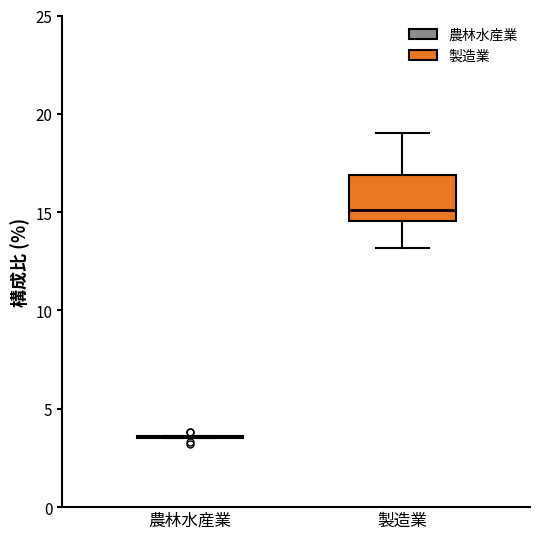

Reading left to right, read every box against the y-axis: the position of its median line, the range the box covers, and the ends of its whiskers. The values are not printed on the chart, so give them approximately, as read against the axis.

農林水産業: box collapsed to a line at 3.5, whiskers 3.5 to 3.5
製造業: median 15.0, box 14.5 to 17.0, whiskers 13.0 to 19.0